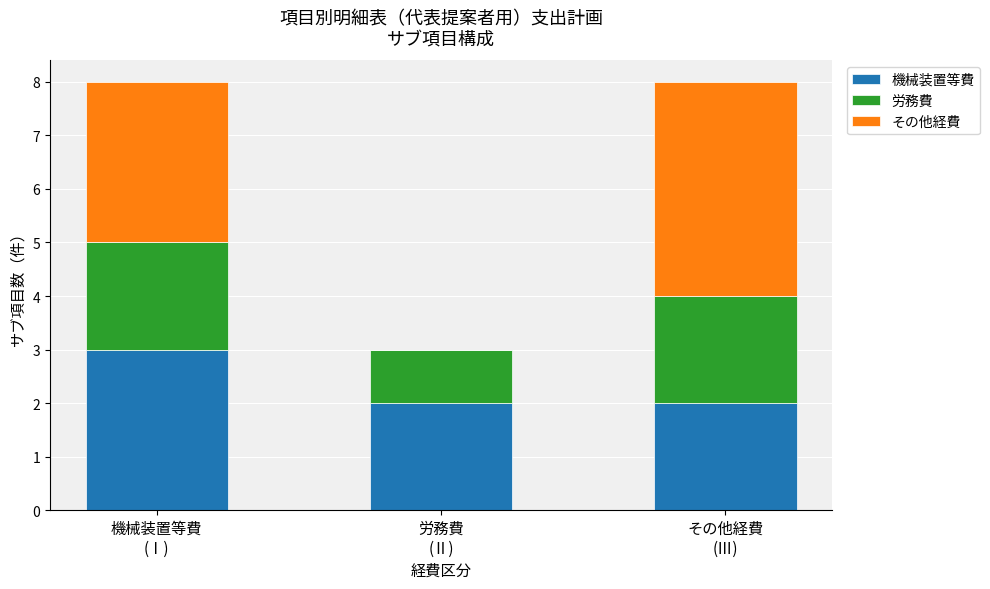

What is the maximum value for 機械装置等費?

3